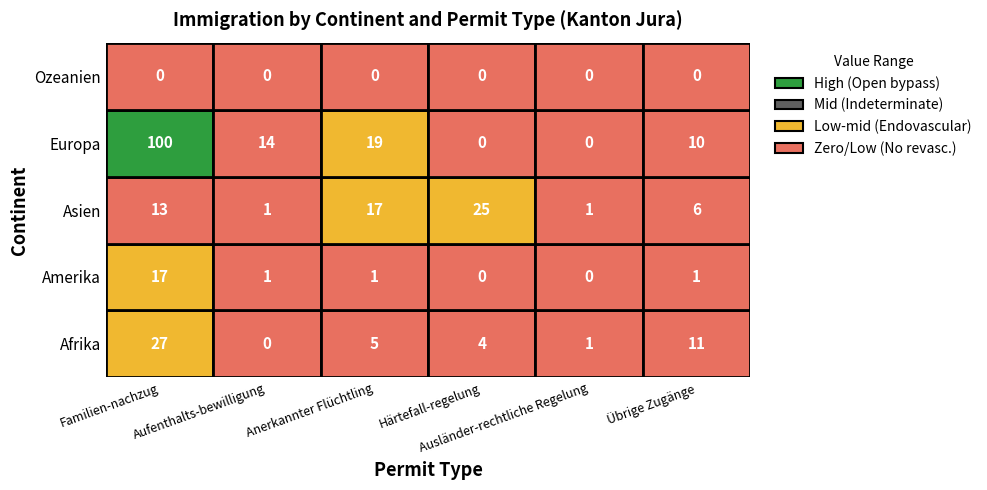

Rank the series at 4 from lowest to highest value.

Amerika, Europa, Ozeanien, Afrika, Asien